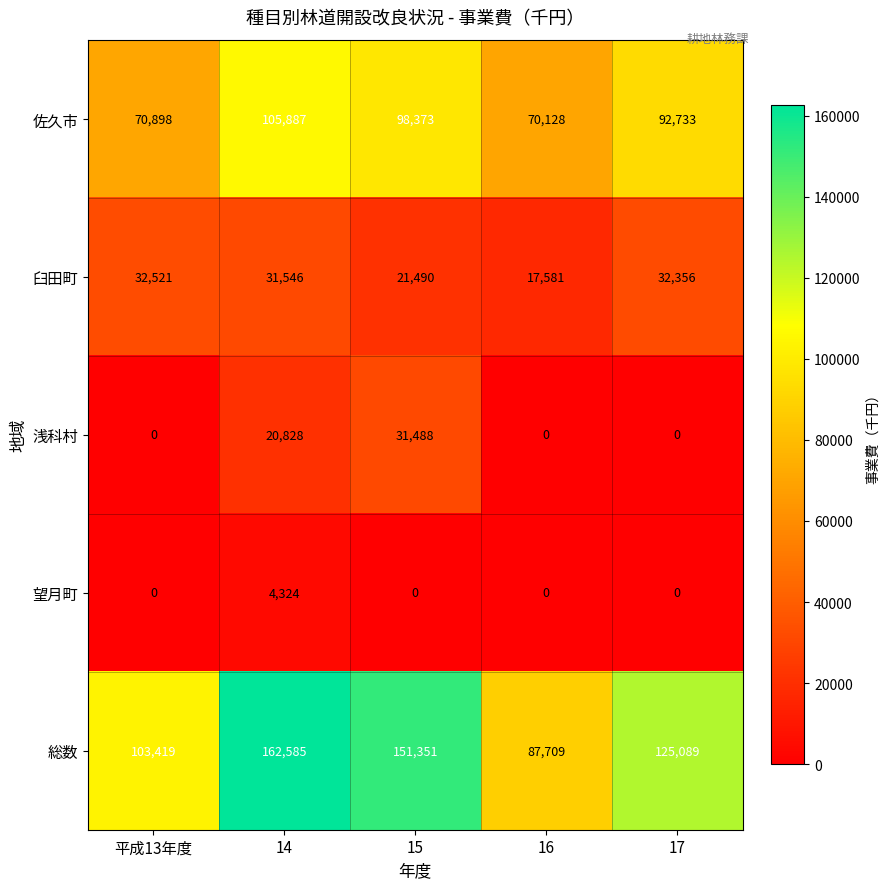

What is the average value of the 臼田町 series?

27099